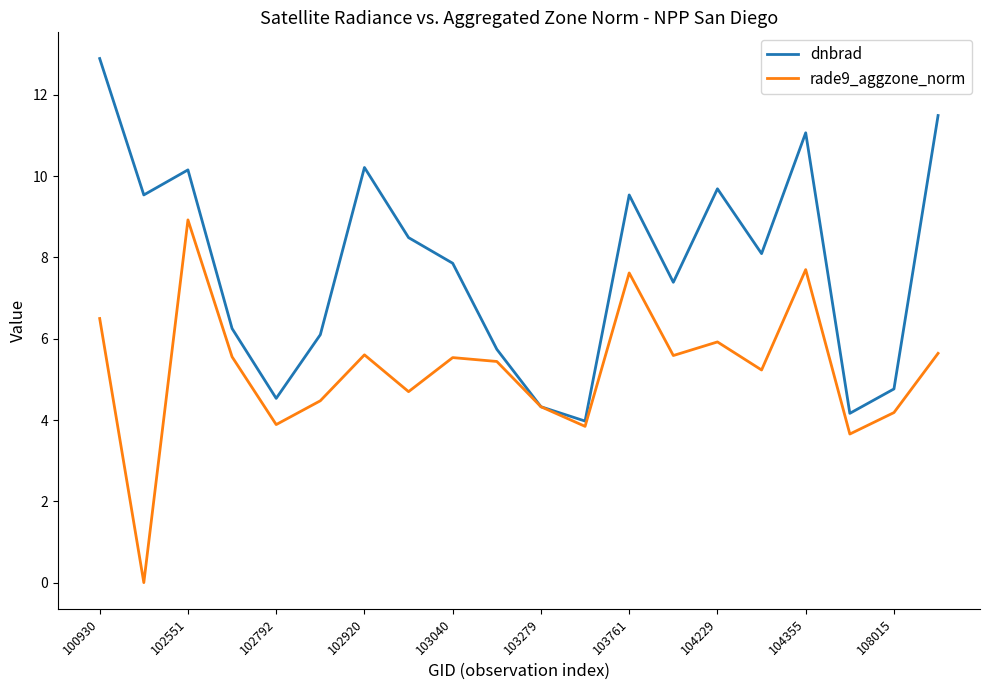

How many lines are shown in the chart?

2